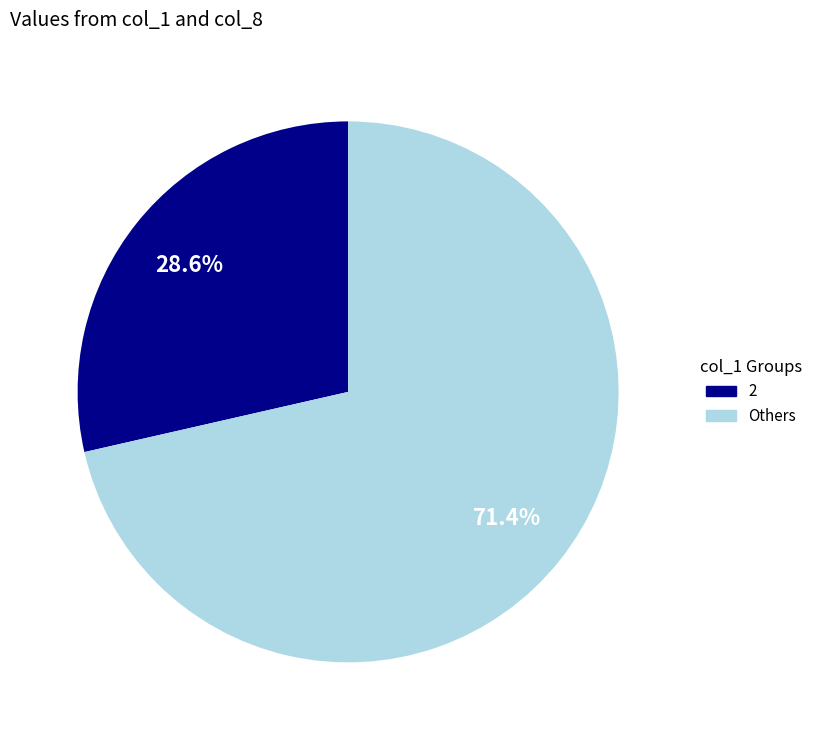

Combined, what portion of the pie is Others and 2?

100.0%